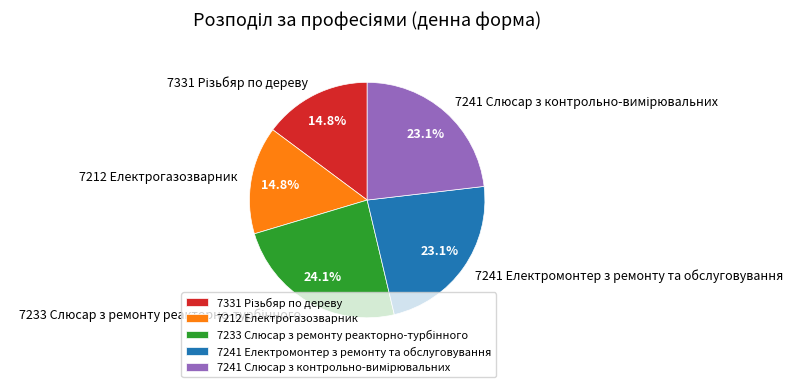

Combined, do 7212 Електрогазозварник and 7241 Електромонтер з ремонту та обслуговування account for over 50%?

No